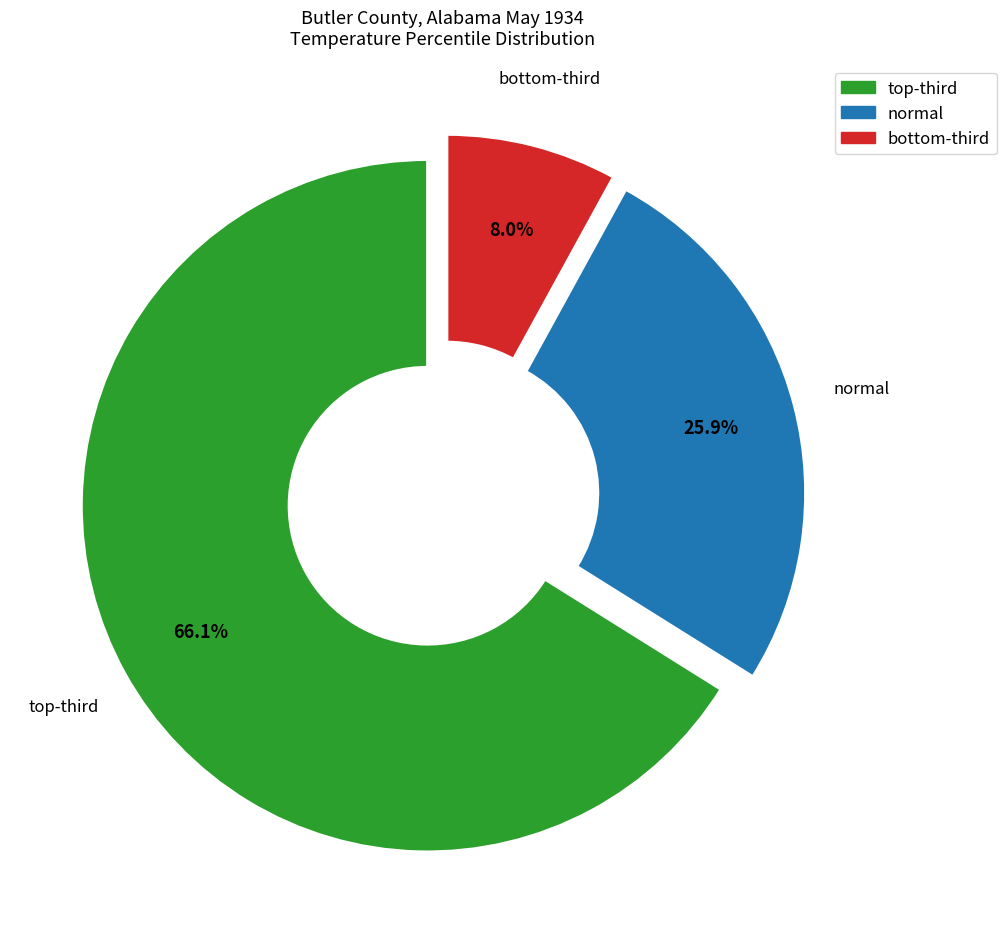

To the nearest percent, what is the difference between the largest and smallest slice percentages?

58%